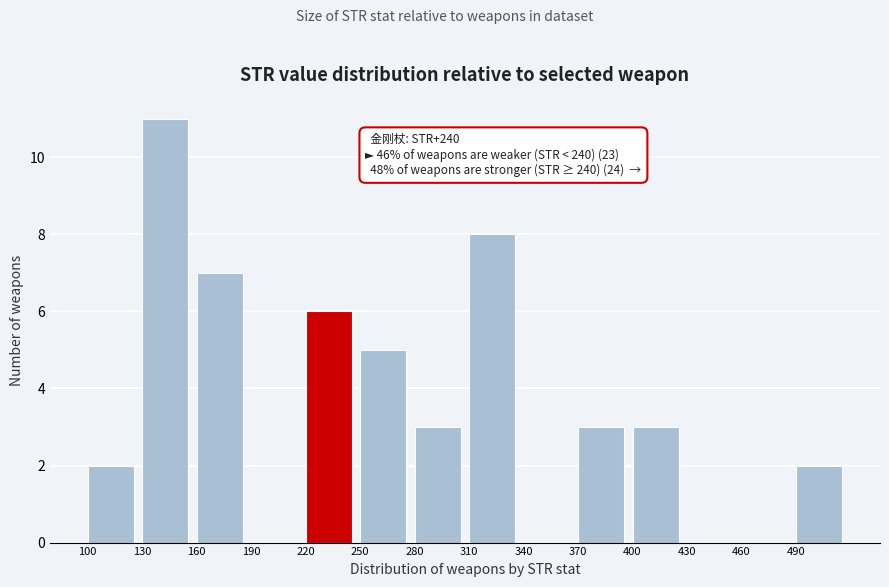

Over which range of the x-axis is the bar tallest?

130 to 160